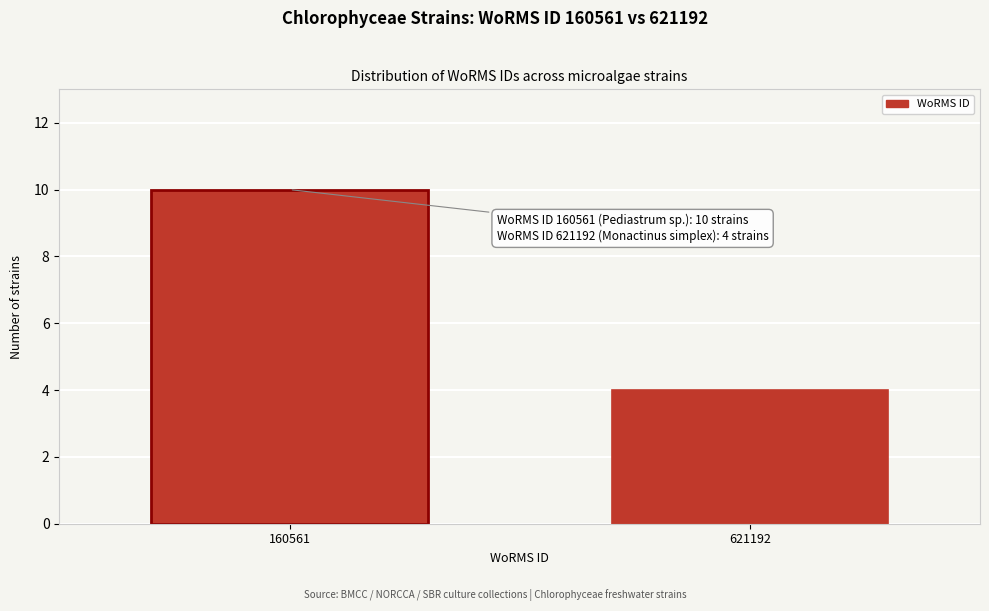

Reading left to right, list all the values displayed in this chart.

10	4